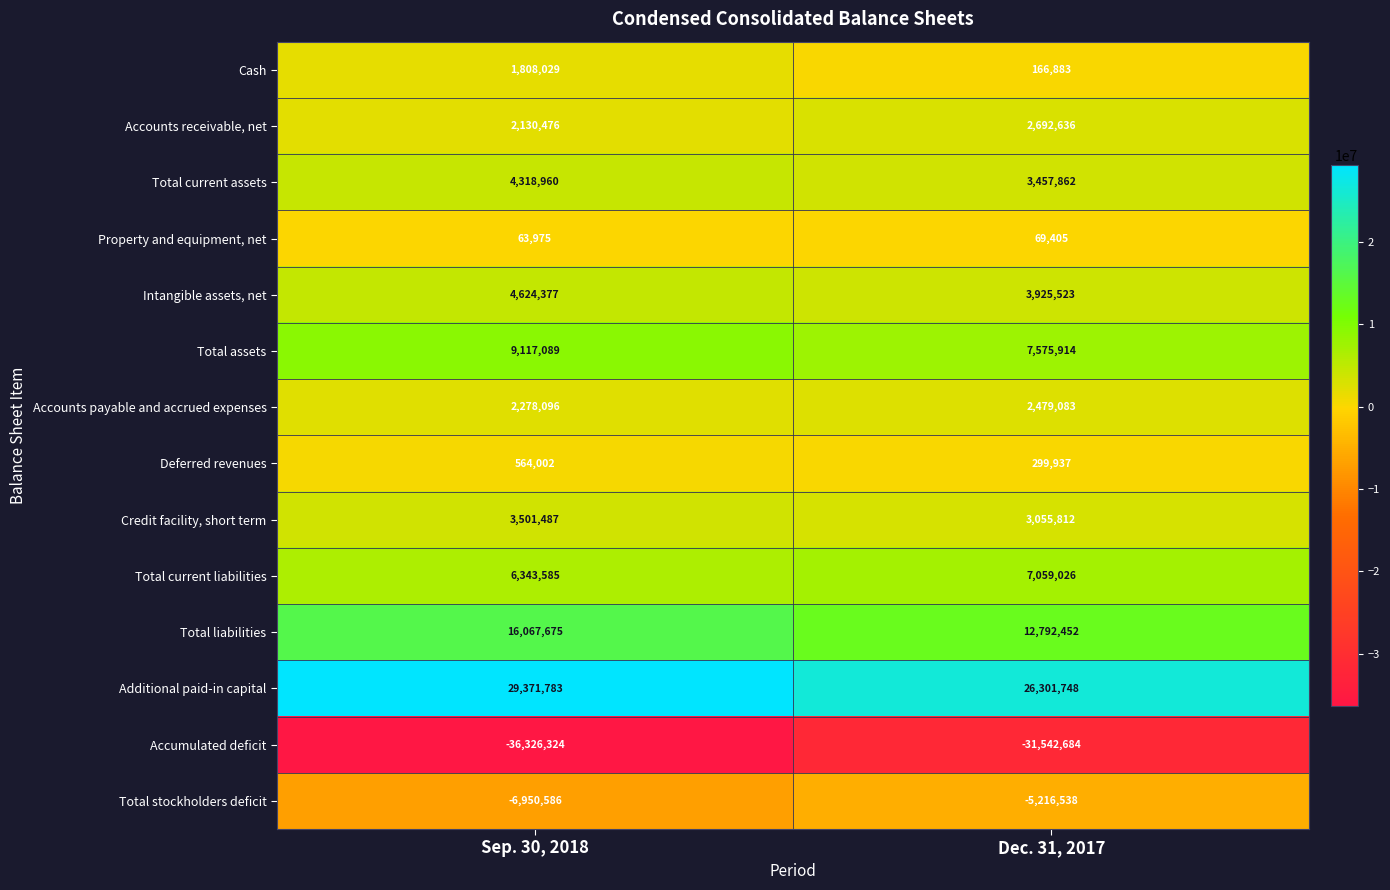

List the series in order of their peak value, highest first.

Additional paid-in capital, Total liabilities, Total assets, Total current liabilities, Intangible assets, net, Total current assets, Credit facility, short term, Accounts receivable, net, Accounts payable and accrued expenses, Cash, Deferred revenues, Property and equipment, net, Total stockholders deficit, Accumulated deficit